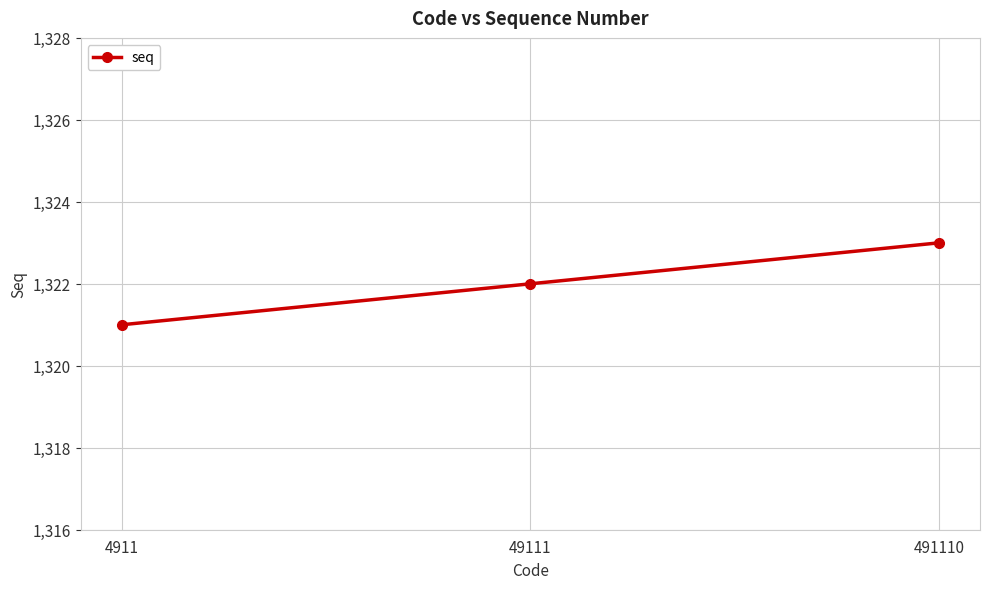

What is the approximate value at 49111?

1322